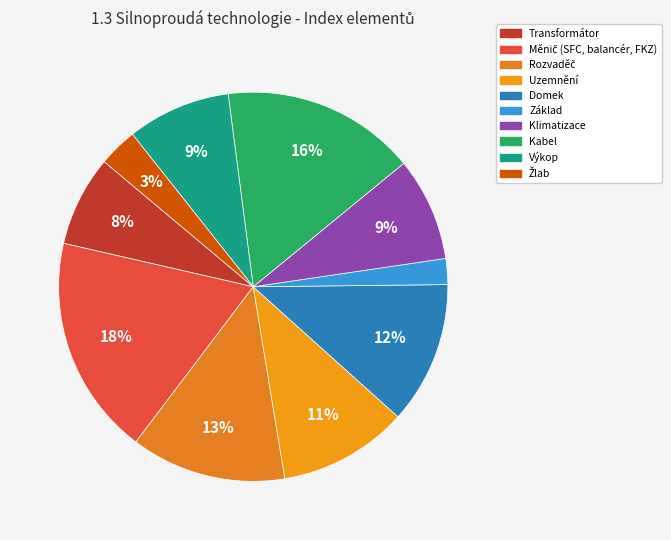

Count the number of slices in the pie.

10